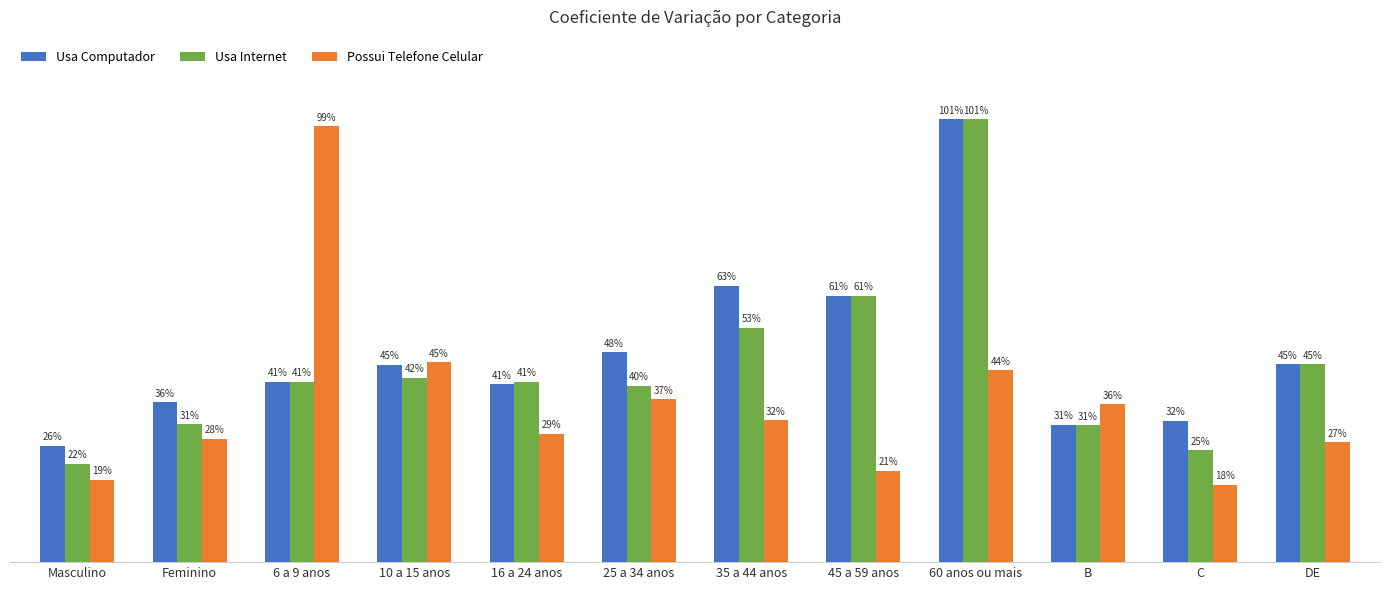

Where is Possui Telefone Celular nearest to the value 58?

10 a 15 anos